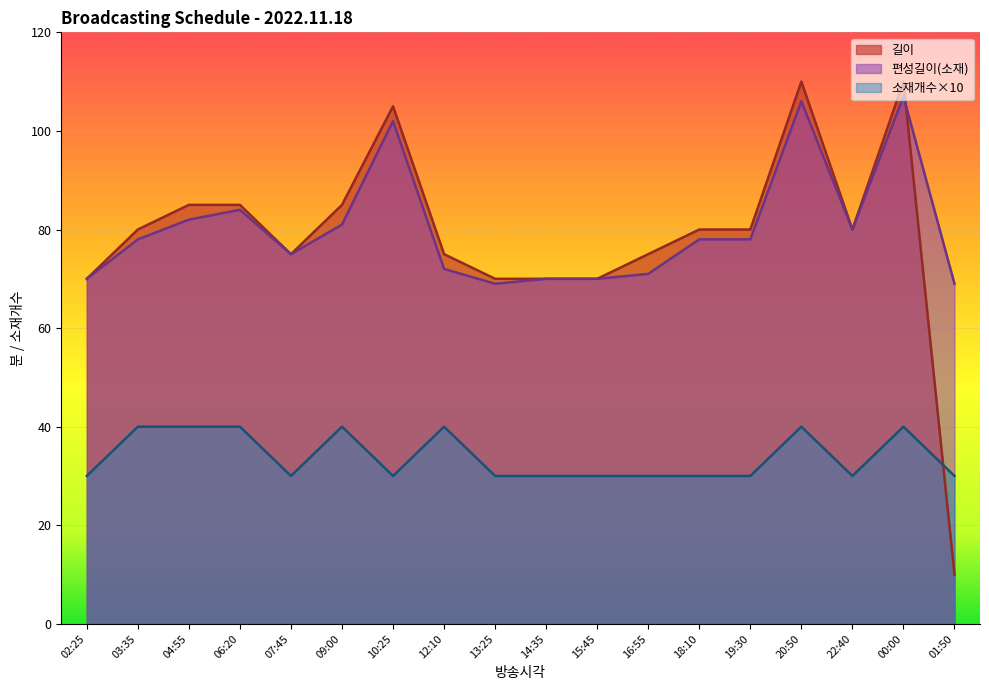

At which category is the sum across all series the highest?

00:00